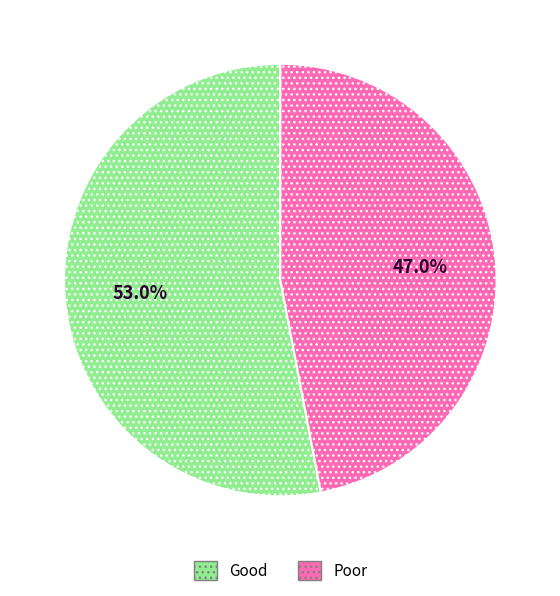

Is there any slice that represents more than half of the pie?

Yes